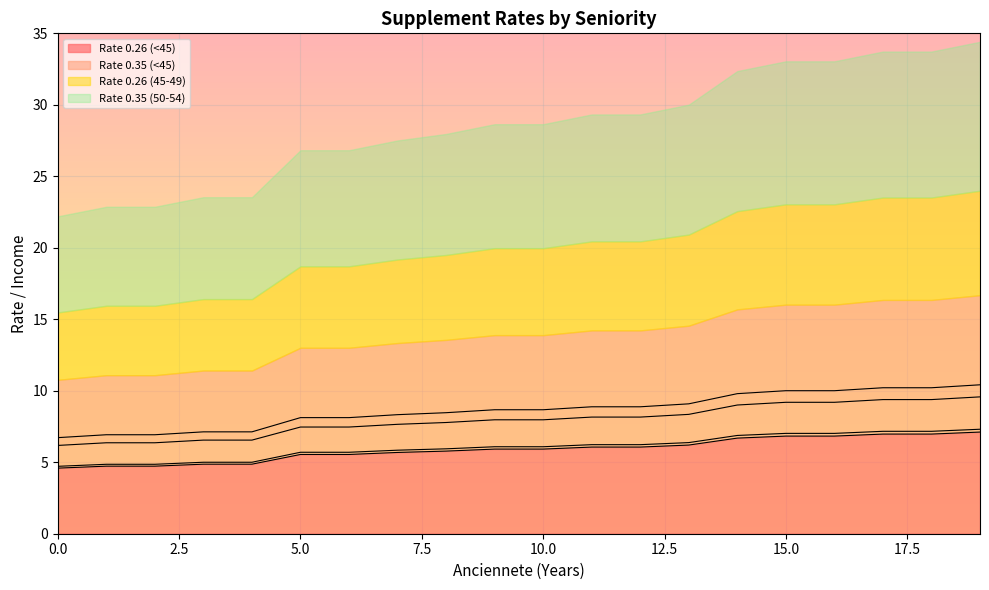

What is the highest value of the Rate 0.26 (<45) series?

7.1